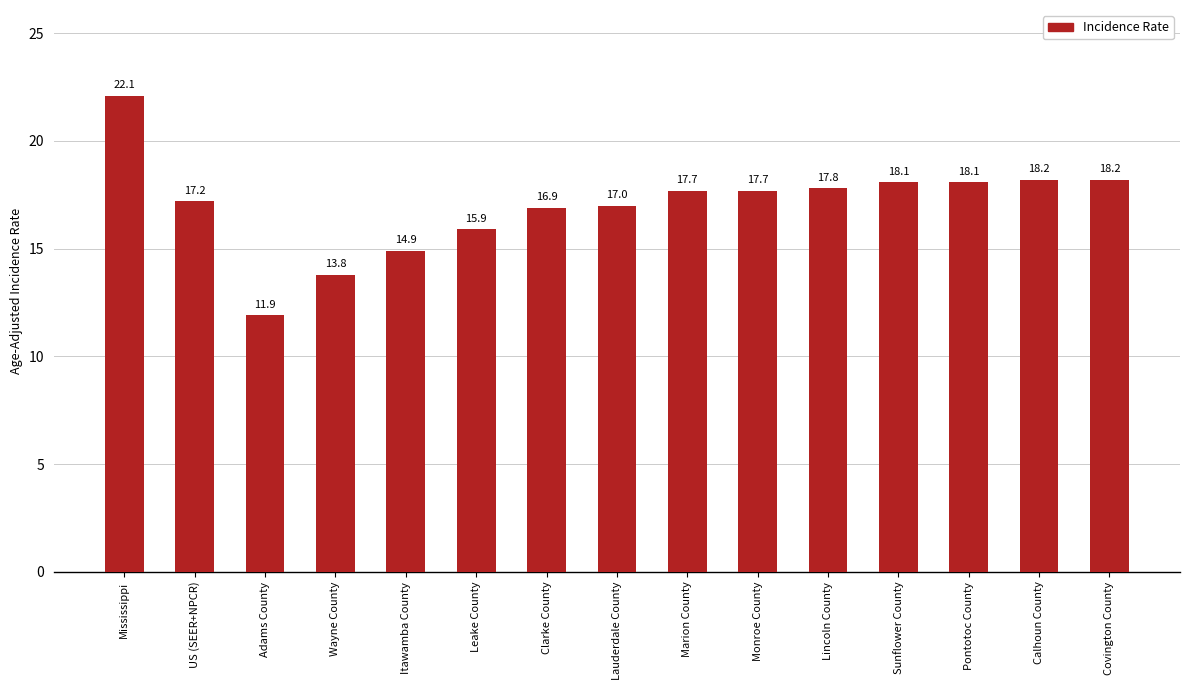

What is the change in value from Pontotoc County to Calhoun County?

+0.1